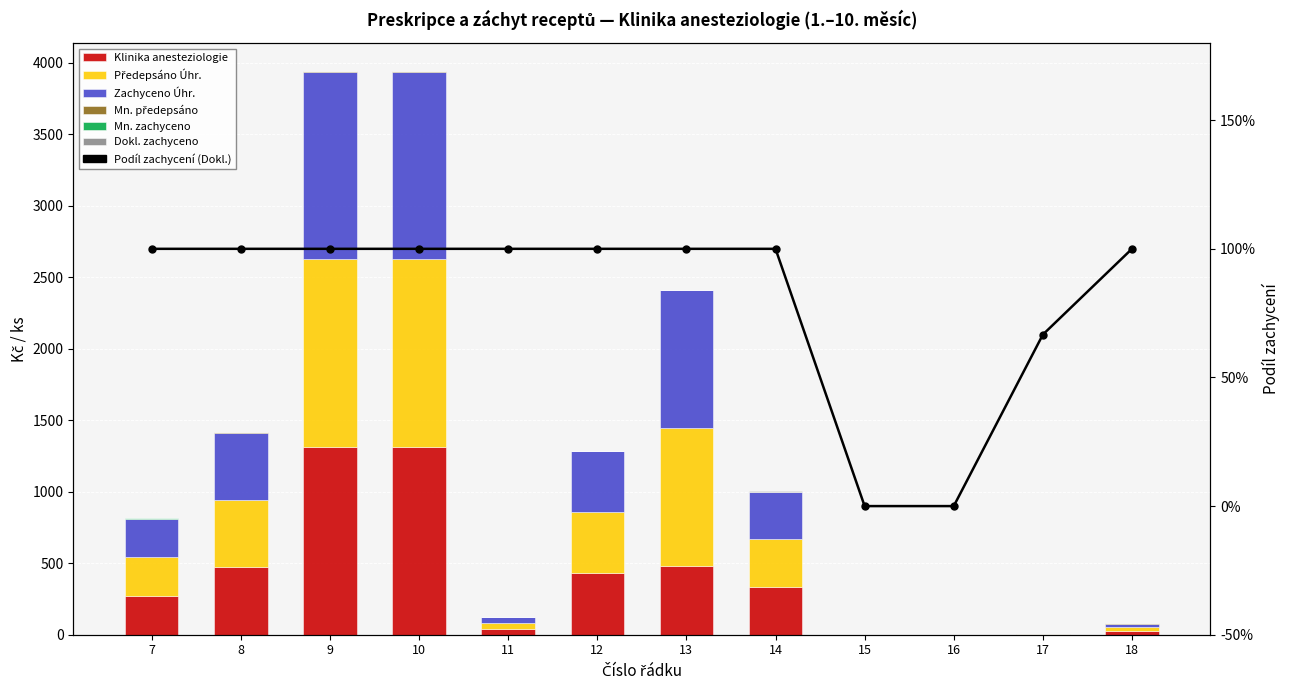

Where does the Dokl. zachyceno series first go above 1?

13